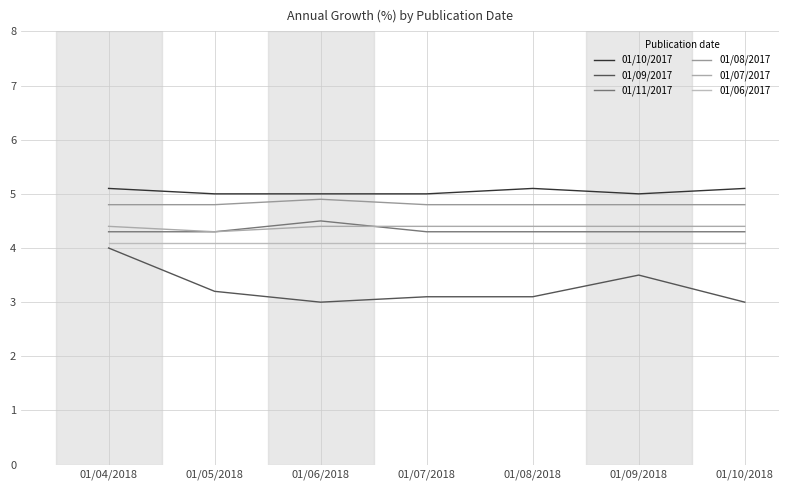

What is the greatest value displayed?

5.1